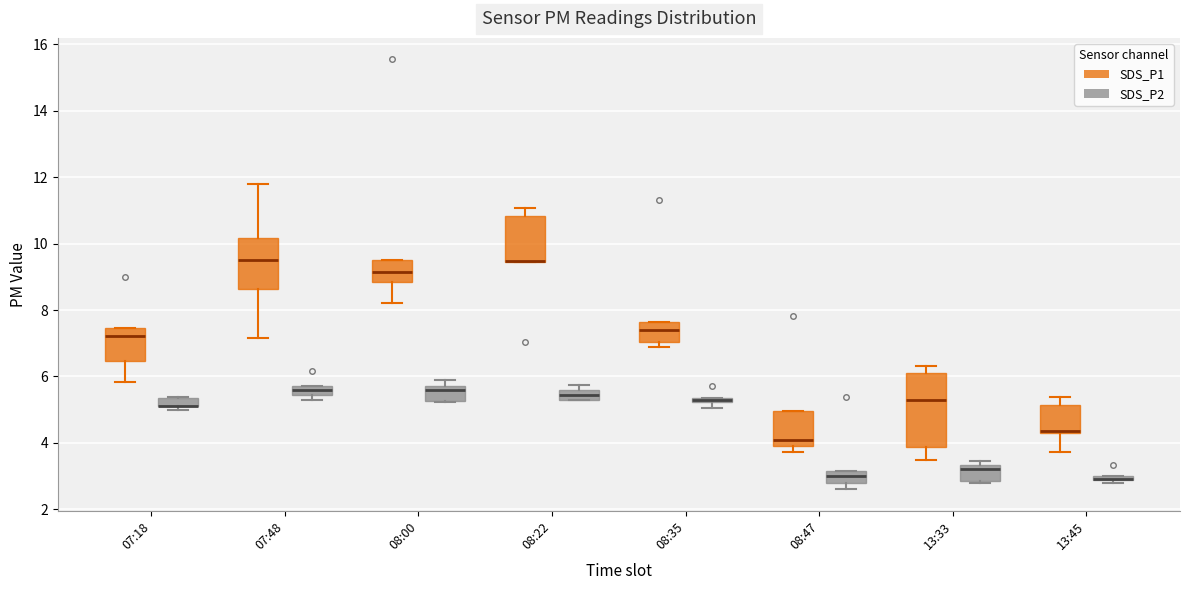

Where is the upper edge of the box for 08:22 (SDS_P2) on the y-axis? The values are not printed on the chart, so give them approximately, as read against the axis.

5.6